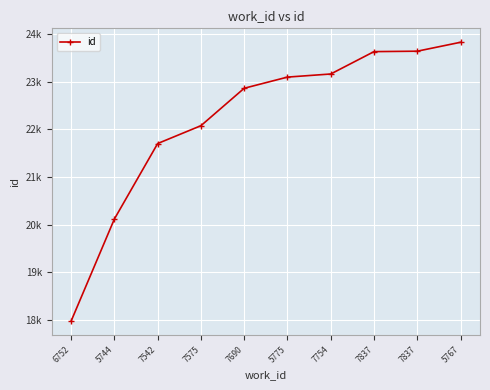

Is this an area chart (filled region under the line)?

No